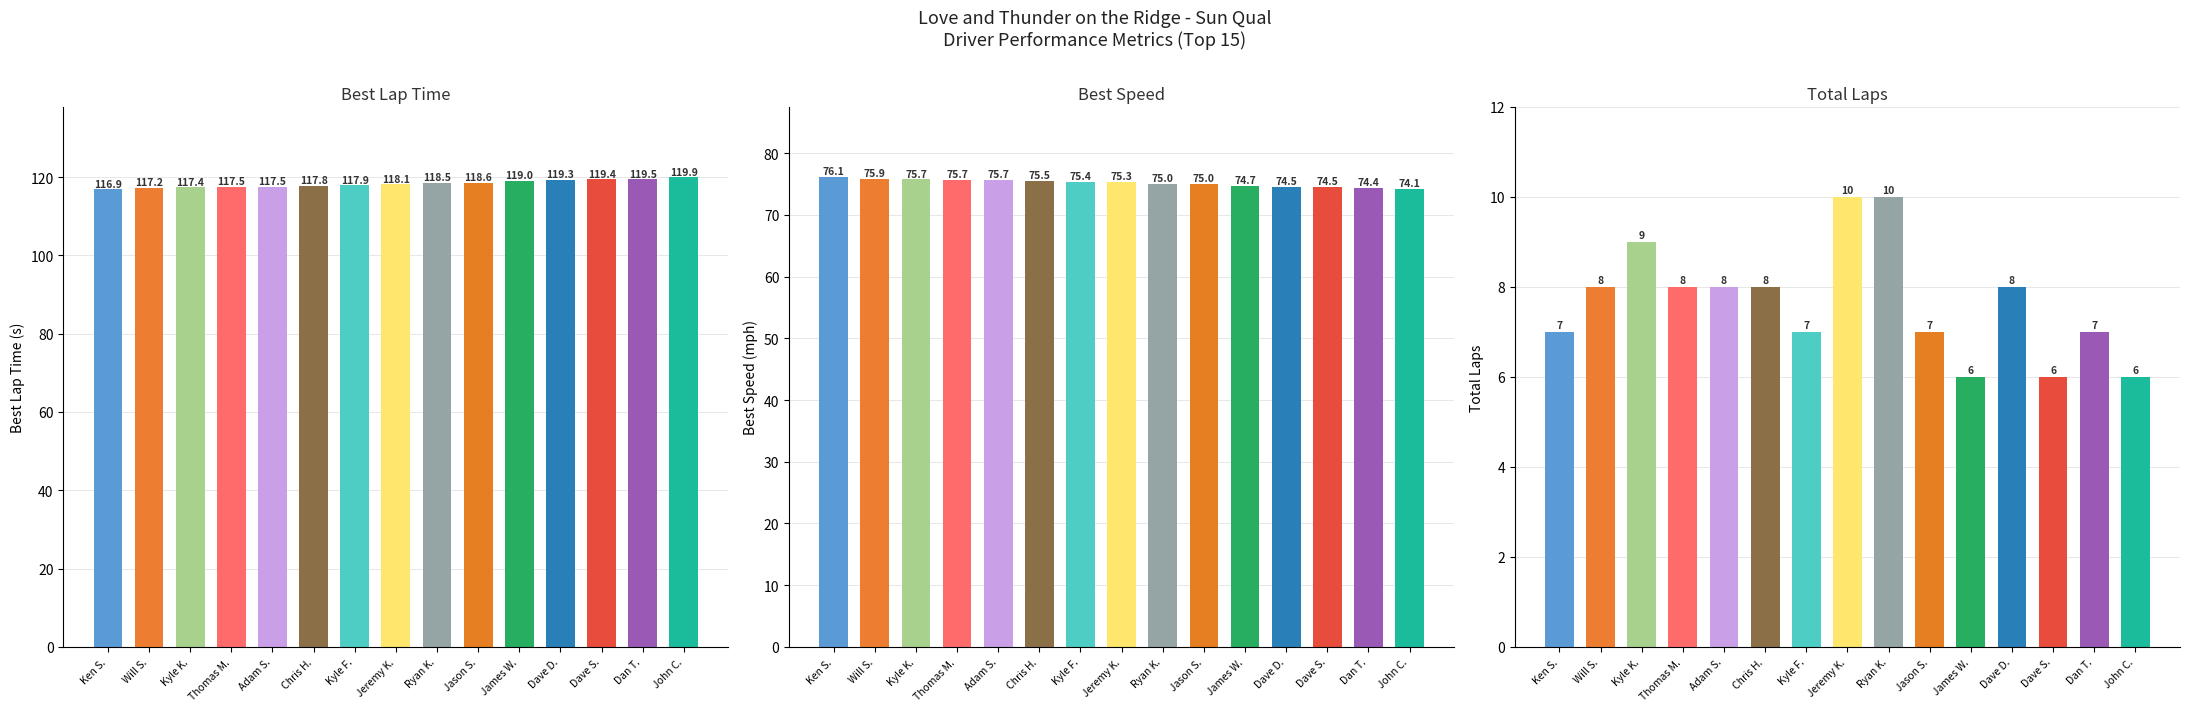

Which has a higher value, Ken S. or Chris H.?

Chris H.